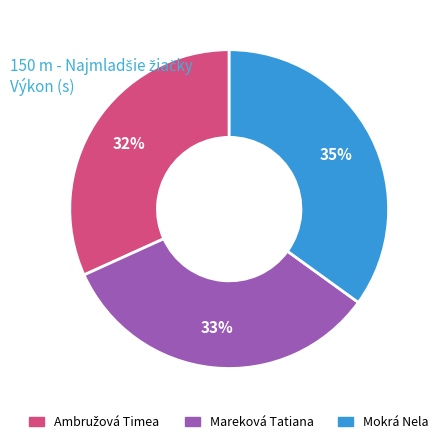

Is it true that Mokrá Nela is 35% of the pie?

True